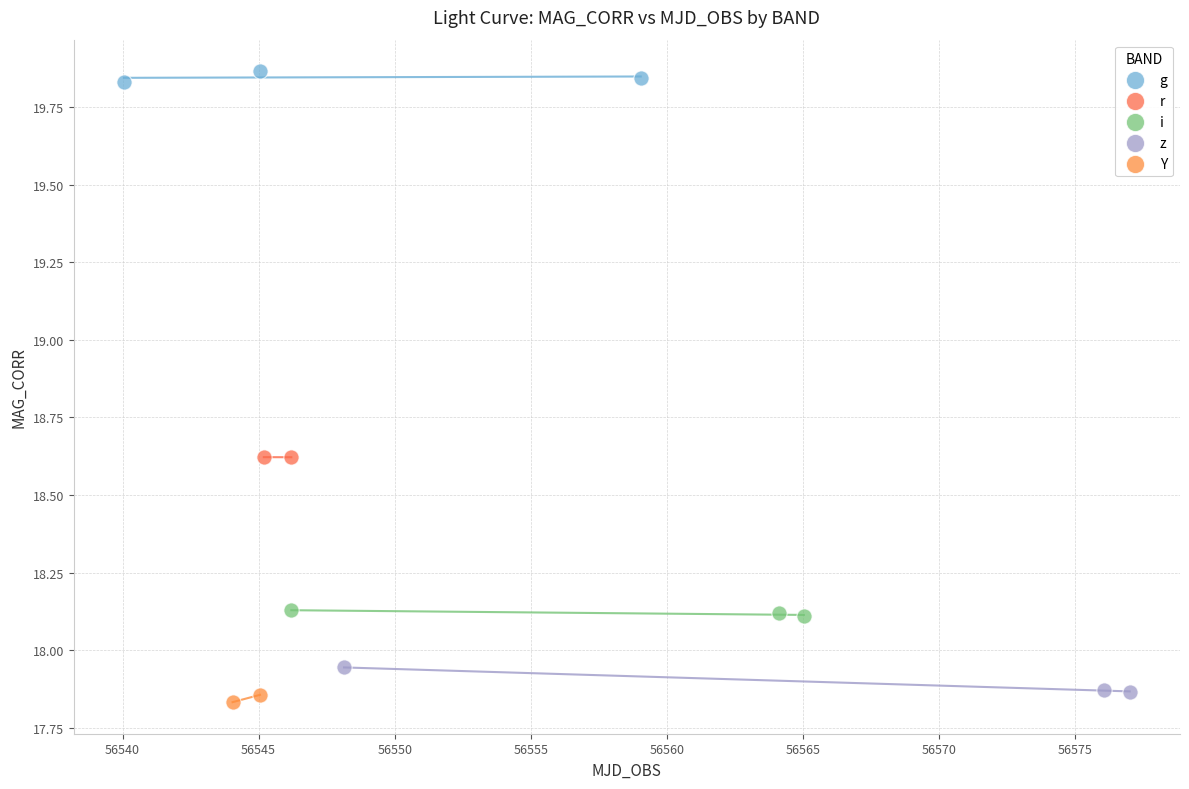

What are all the series names shown in the legend?

g, r, i, z, Y